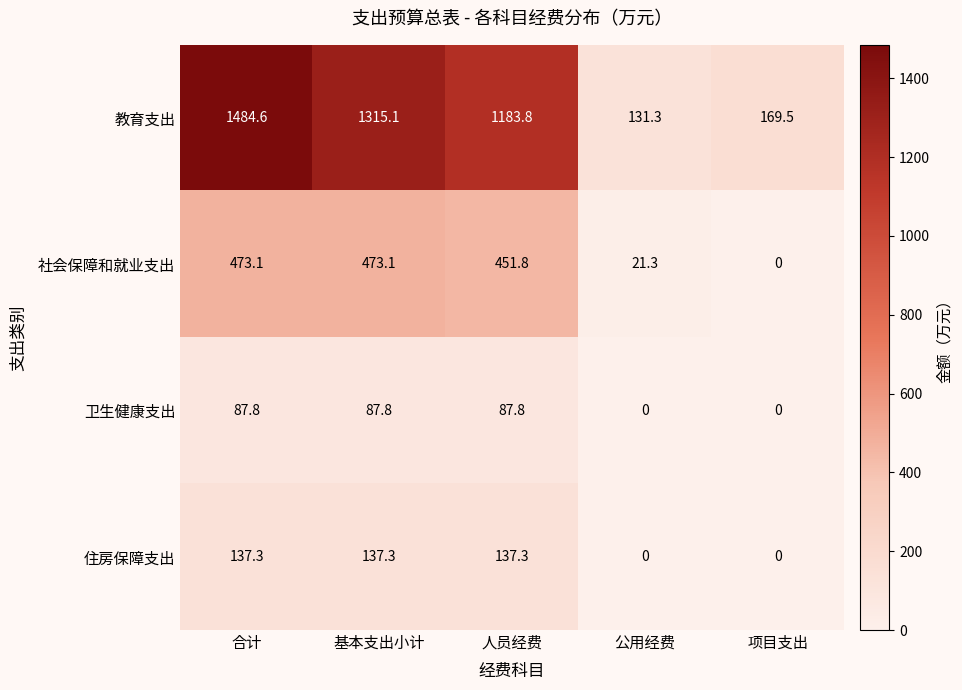

Which series has the largest total across all categories?

教育支出